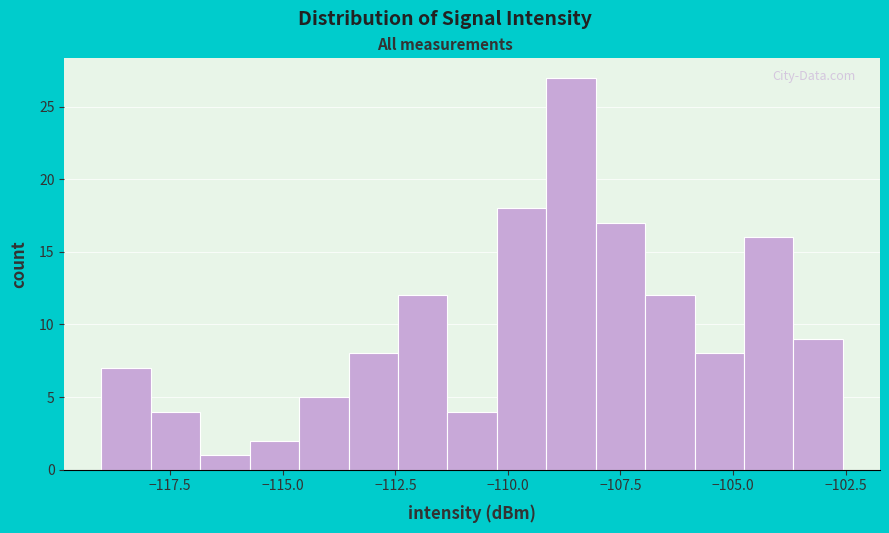

Around what value on the x-axis is the tallest bar? Give the approximate position of its centre, as read against the axis.

-108.5